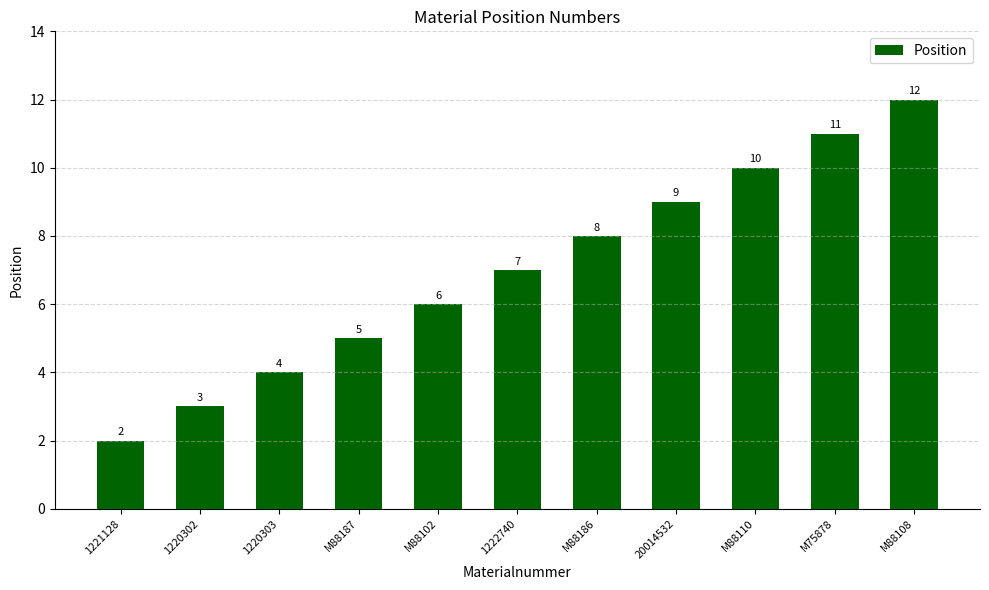

Rank the categories by value from highest to lowest.

M88108, M75878, M88110, 20014532, M88186, 1222740, M88102, M88187, 1220303, 1220302, 1221128